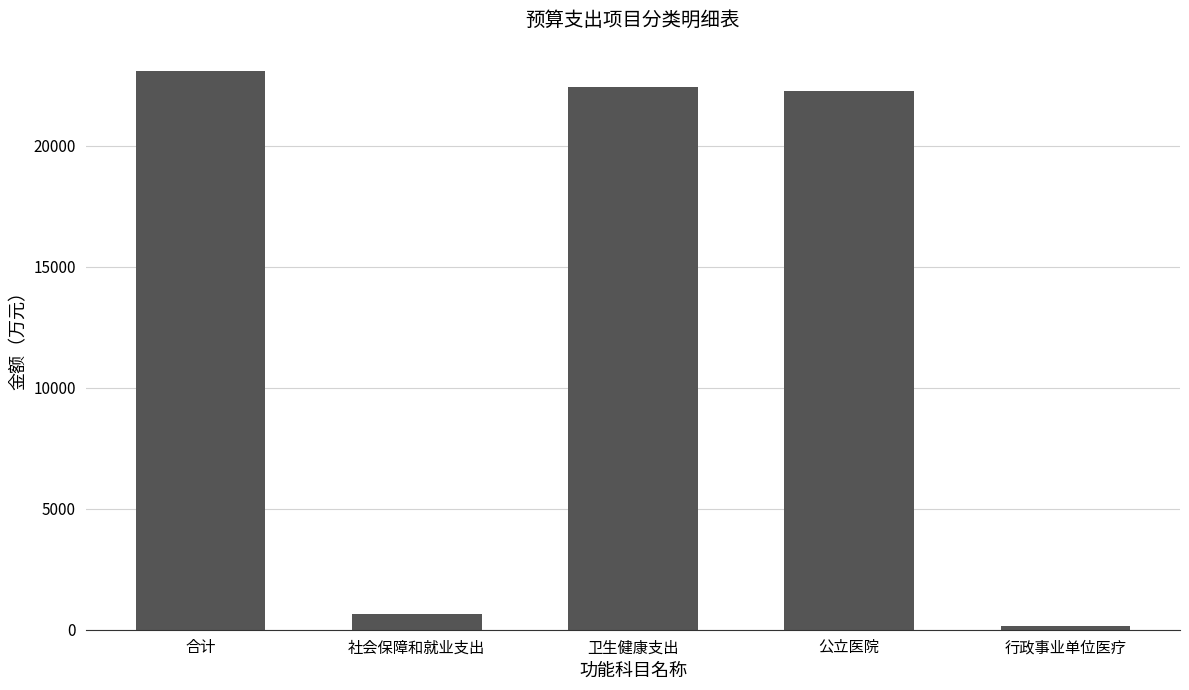

What is the minimum value shown in the chart?

166.6